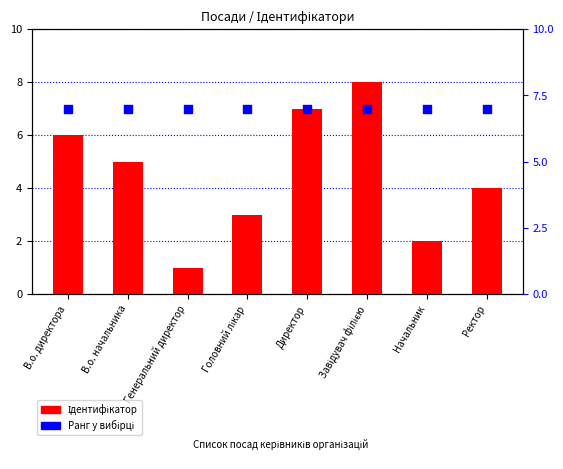

Which series has the largest total across all categories?

Ранг у вибірці